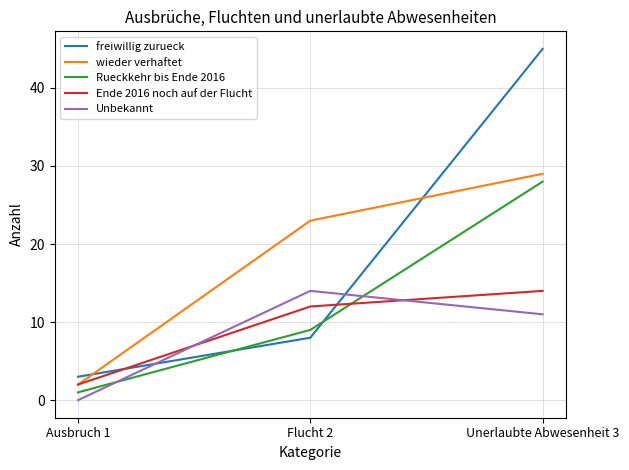

Which label corresponds to the smallest value in the chart?

Ausbruch 1